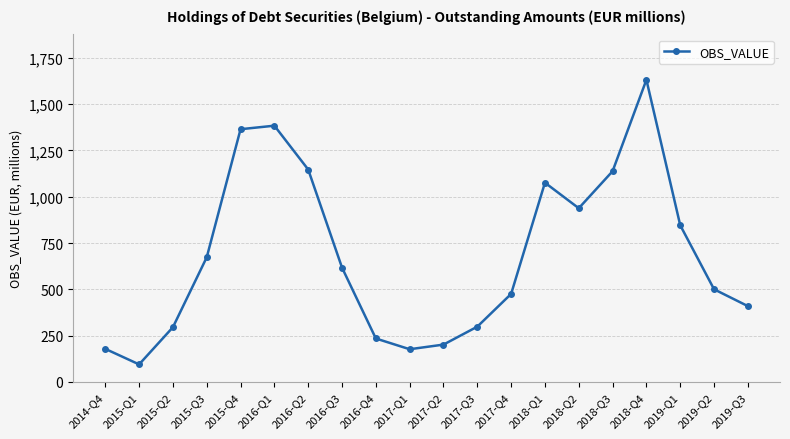

The value at 2016-Q4 is 407. True or false?

False